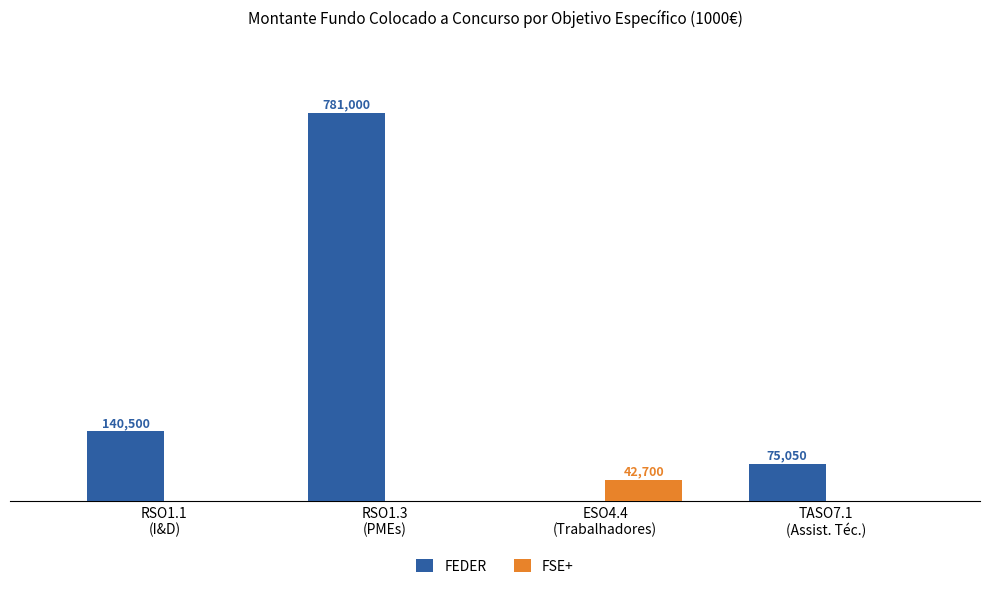

Which series changed the most between RSO1.3
(PMEs) and ESO4.4
(Trabalhadores)?

FEDER